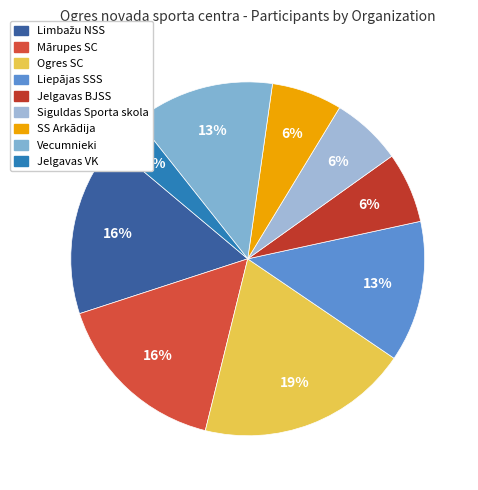

What is the largest slice in the pie chart?

Ogres SC